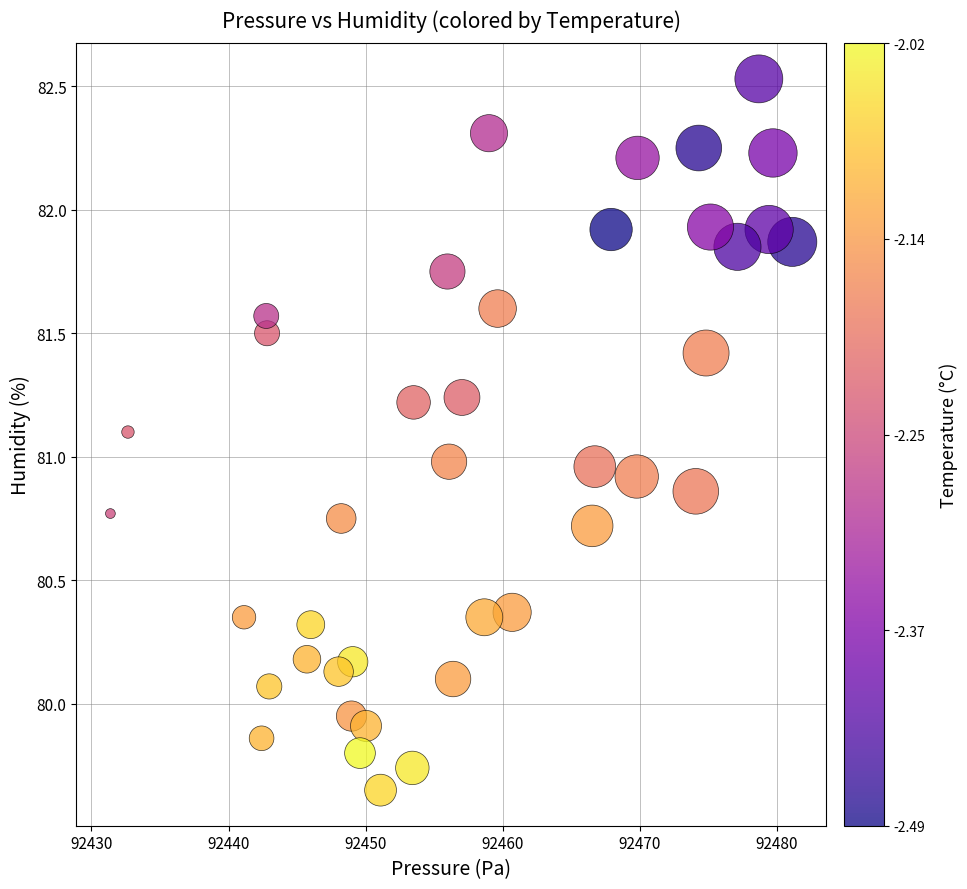

What is the range of Y values (max minus min)?

2.9